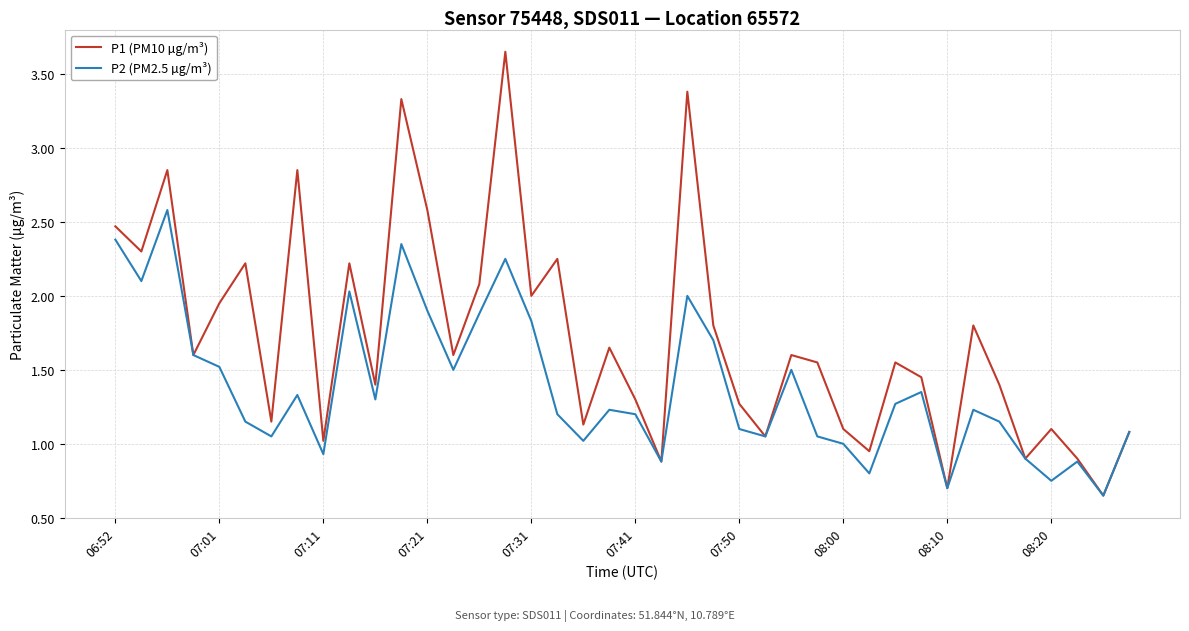

Which series has the largest total across all categories?

P1 (PM10 µg/m³)